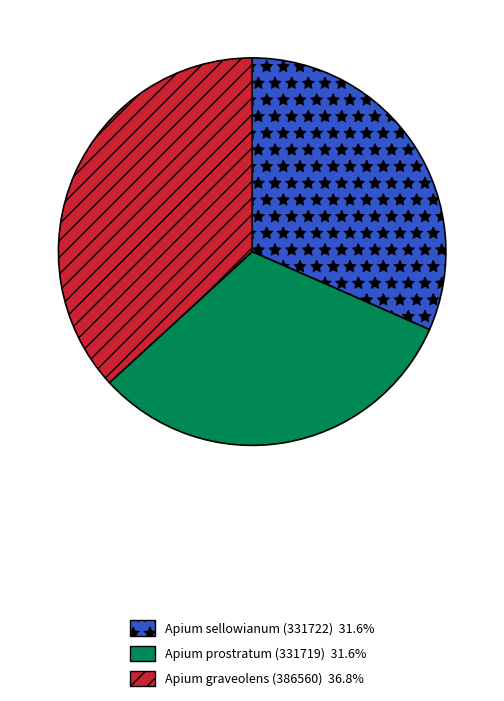

The Apium sellowianum (331722) slice represents 32% of the pie. True or false?

True